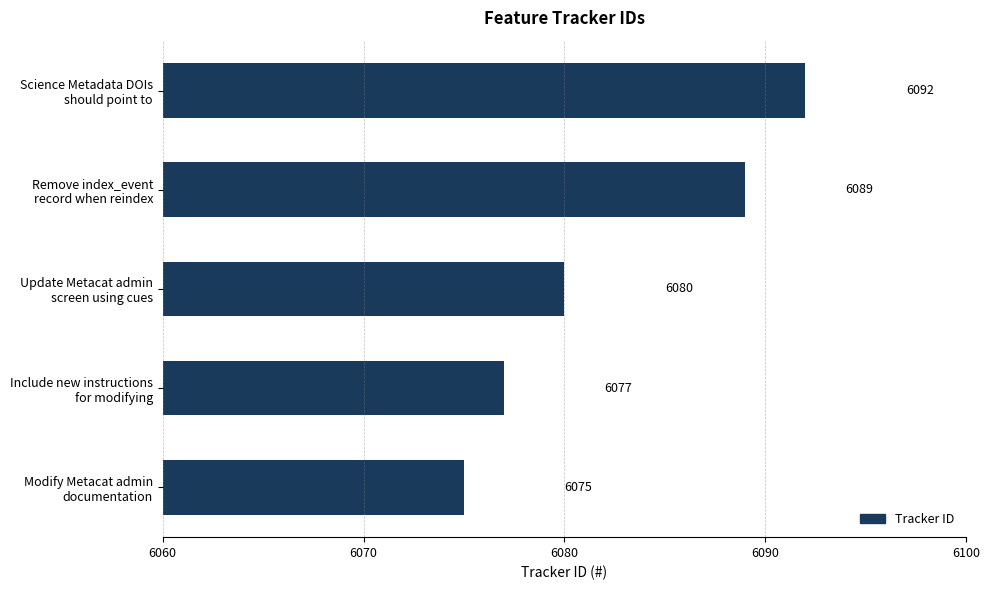

What is the minimum value shown in the chart?

6075